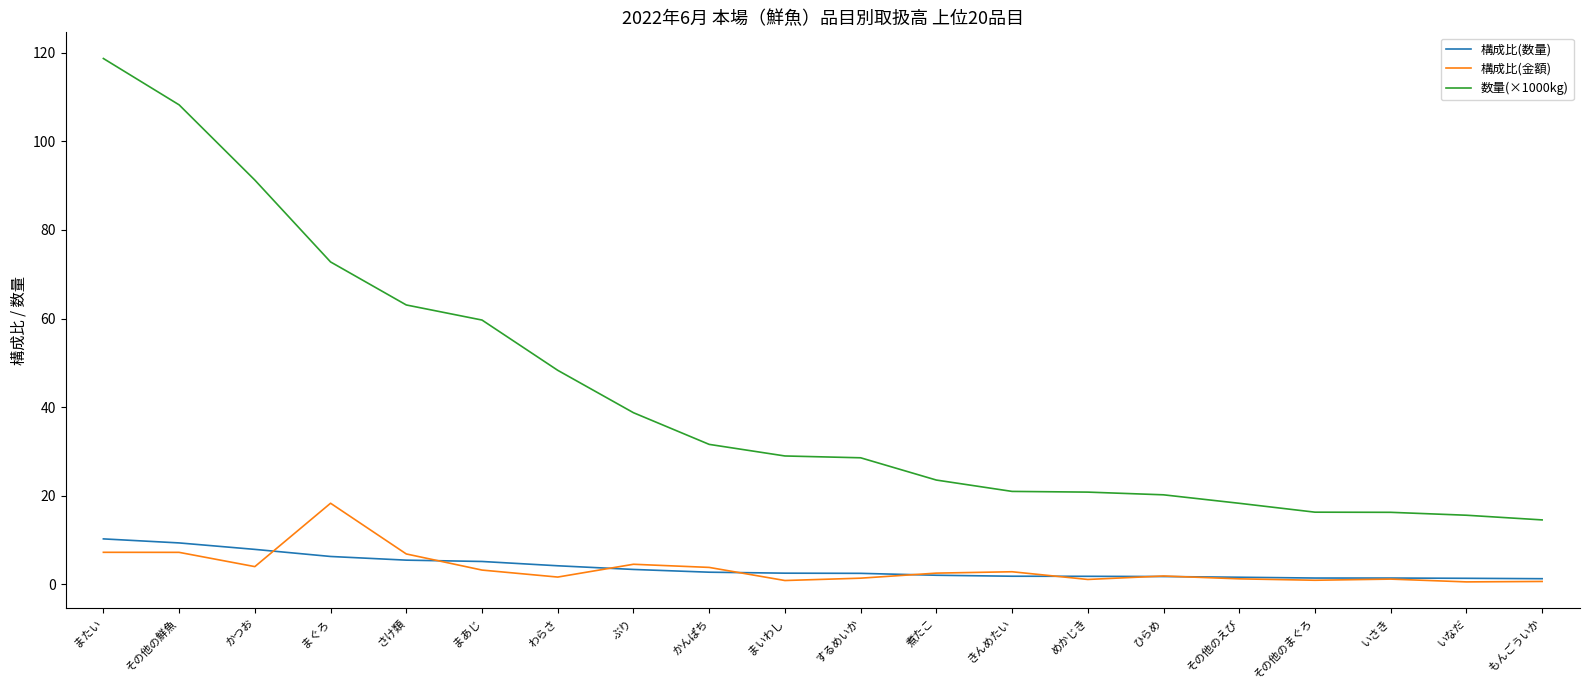

What is the sum of all 構成比(数量) values?

73.8